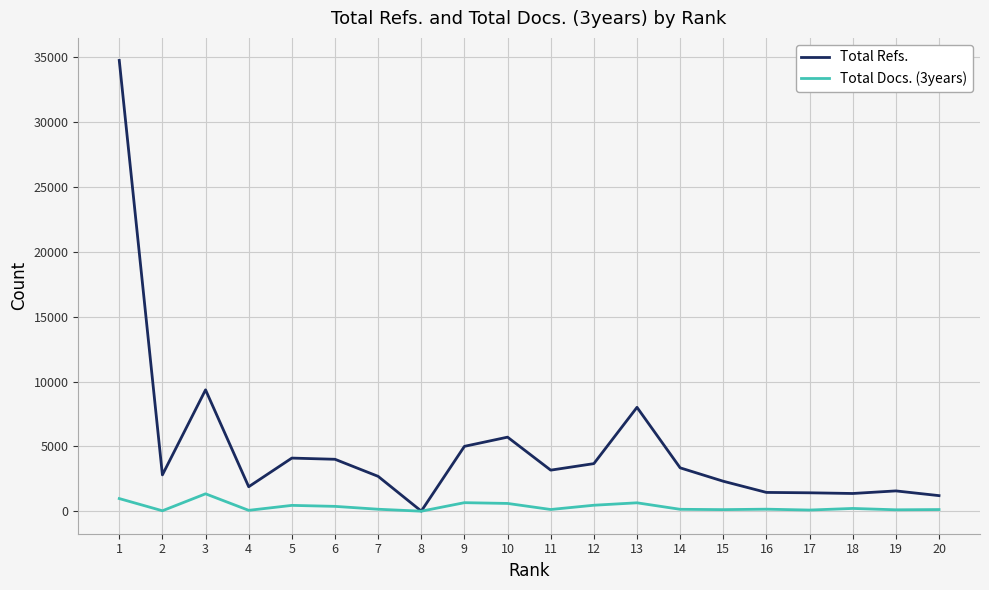

Rank the series by their average value, from highest to lowest.

Total Refs., Total Docs. (3years)